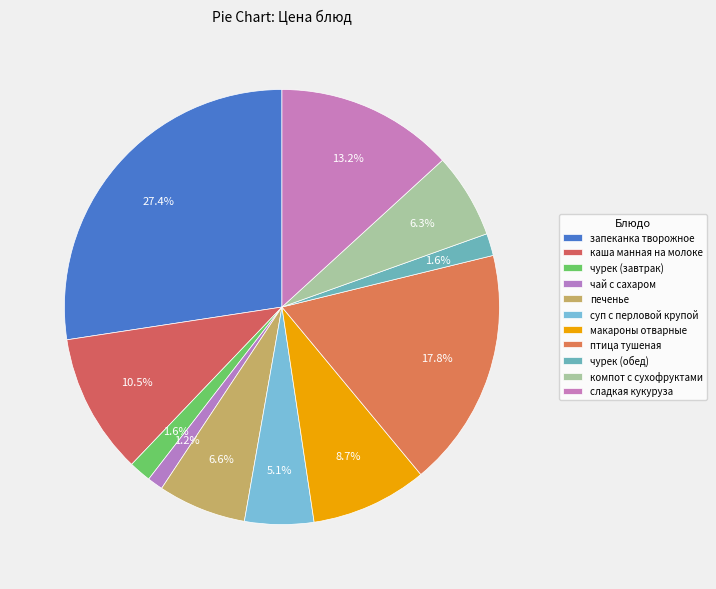

To the nearest percent, what portion does чай с сахаром represent?

1%